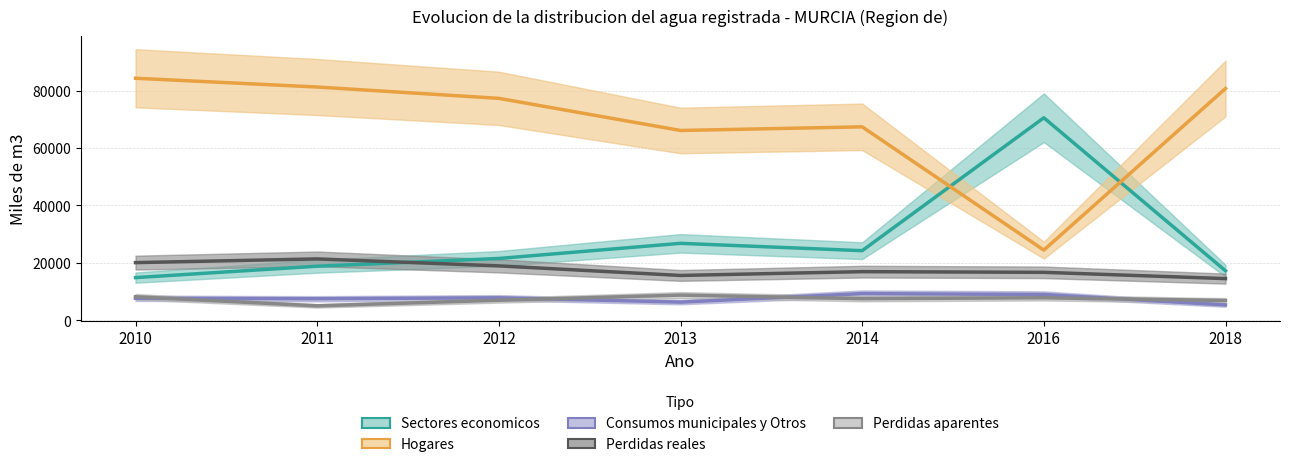

What is the difference between the maximum and minimum values in the Sectores economicos series?

55632